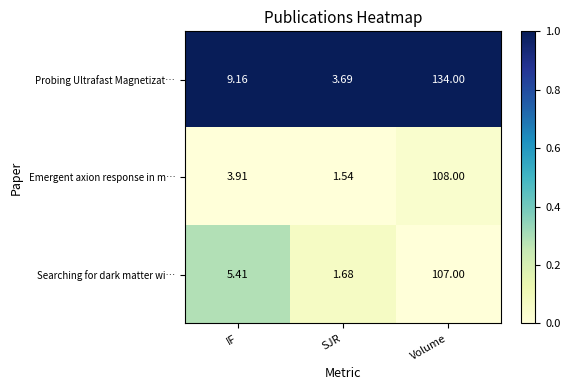

Which series has the largest total across all categories?

Probing Ultrafast Magnetizat…